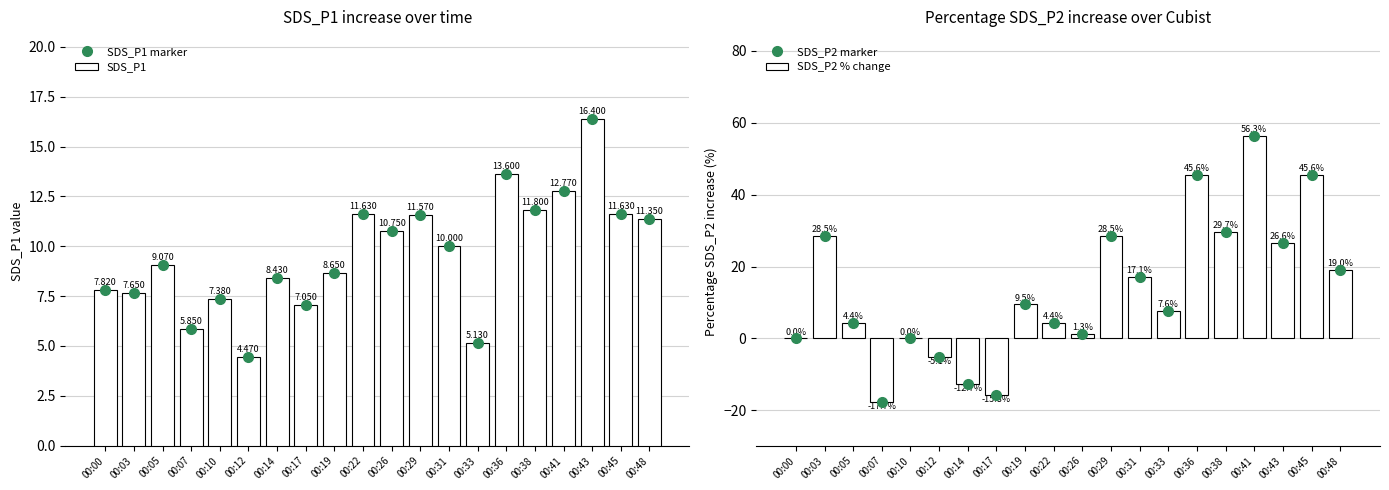

Count the number of data series in this chart.

4